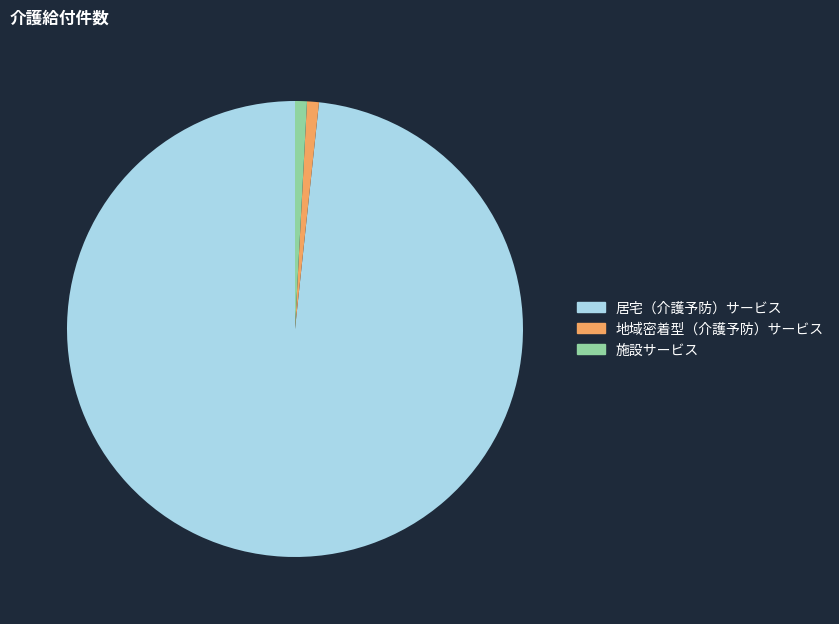

Does 居宅（介護予防）サービス account for over 50% of the chart?

Yes